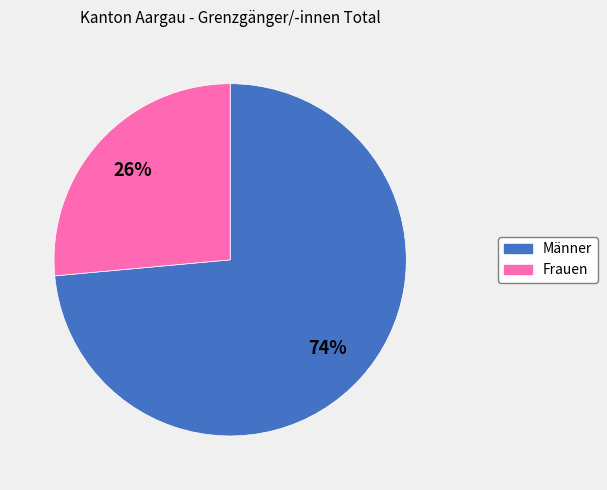

Which category has the smallest portion of the pie?

Frauen